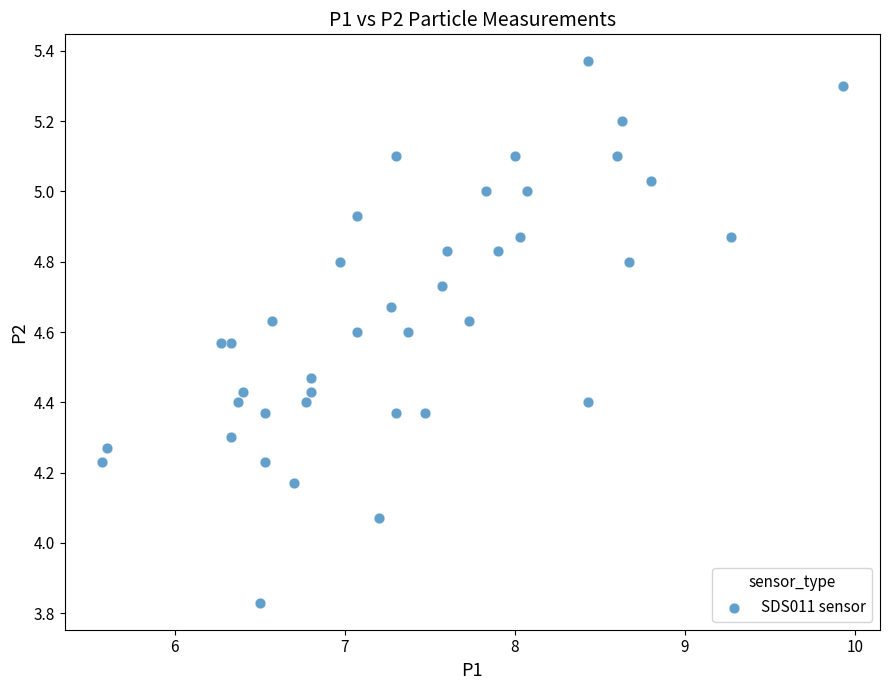

What is the range of Y values (max minus min)?

1.5